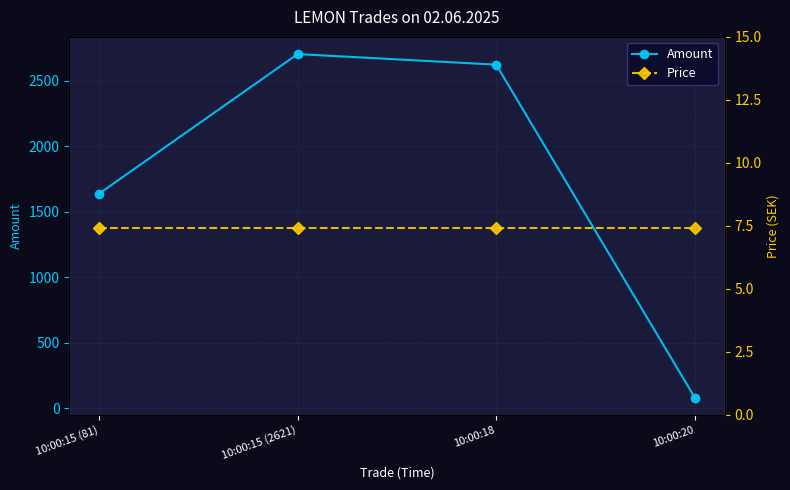

What is the sum of all Amount values?

7041